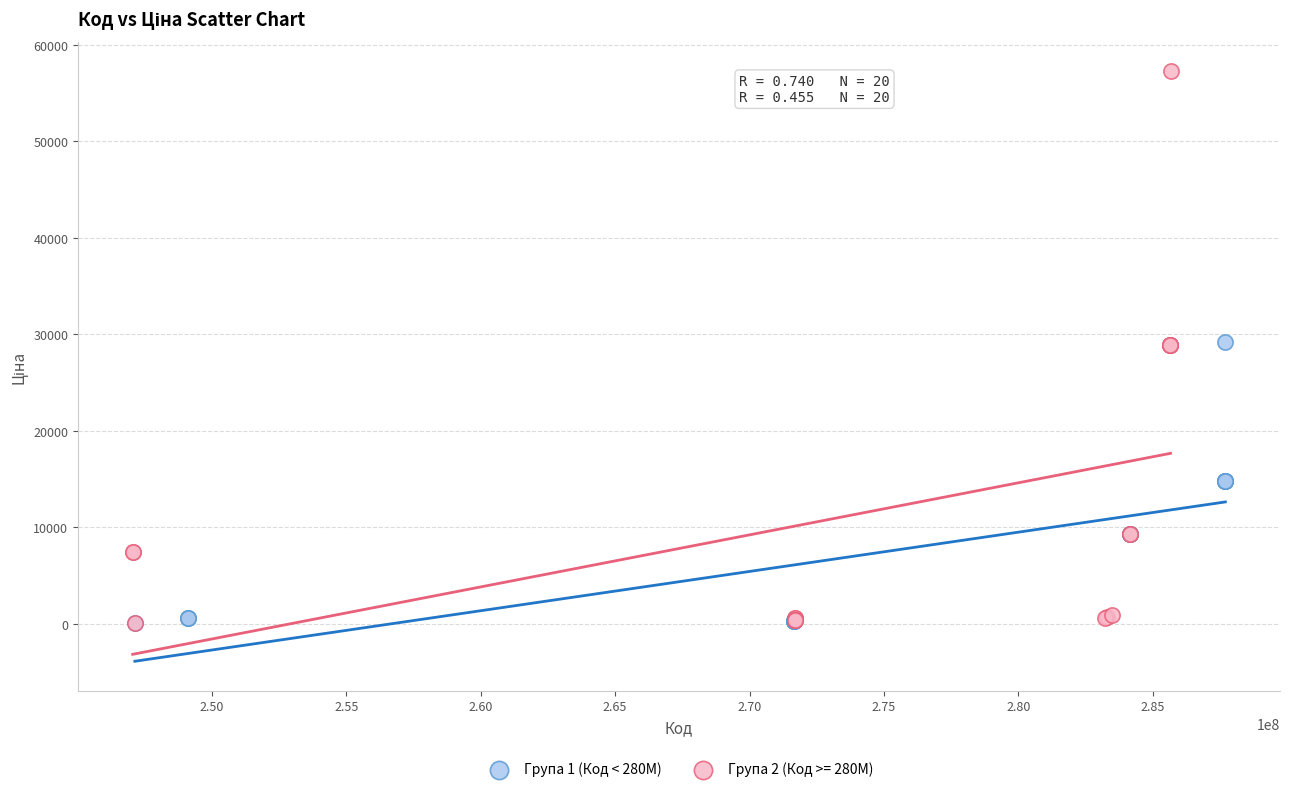

Which series reaches the maximum Y coordinate?

Група 2 (Код >= 280M)